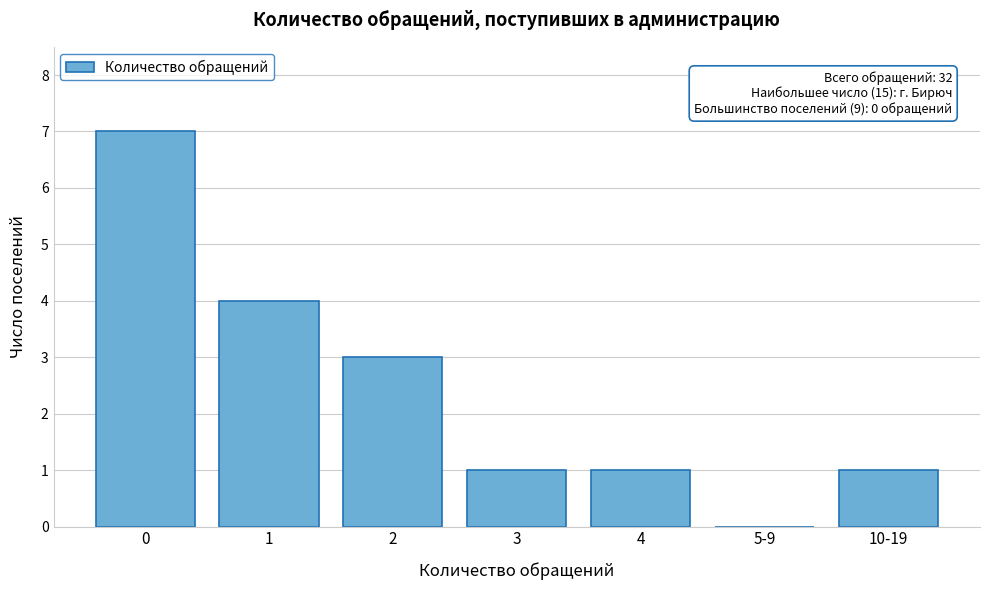

Reading left to right, transcribe all the data shown in this chart.

0=7	1=4	2=3	3=1	4=1	5-9=0	10-19=1